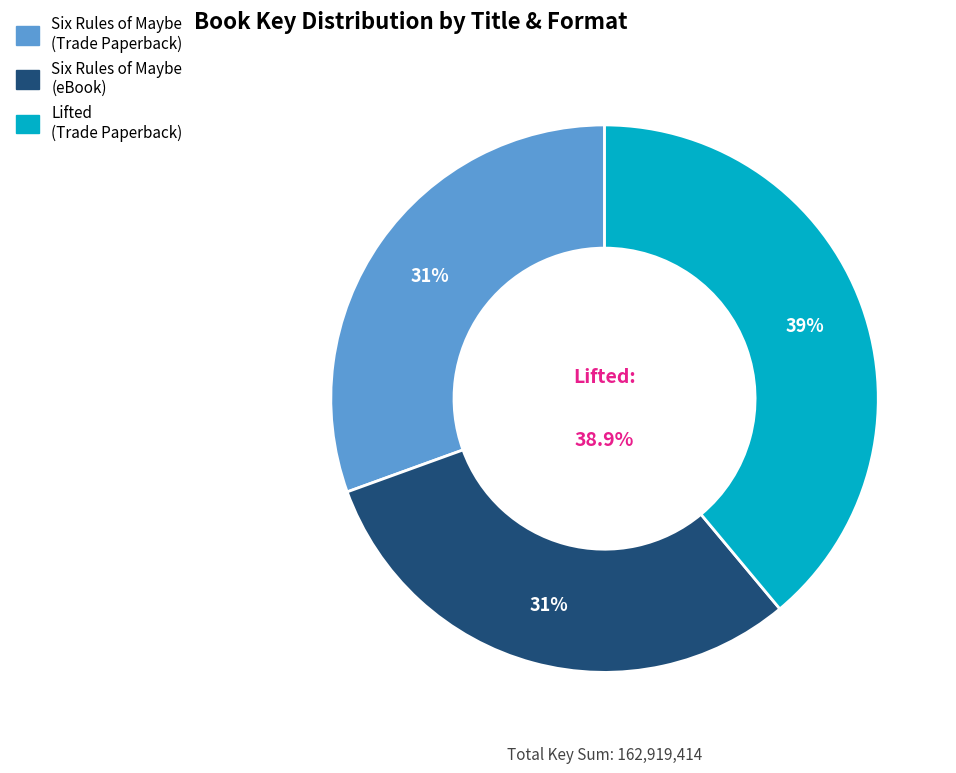

To the nearest percent, what is the difference between the Lifted (Trade Paperback) and Six Rules of Maybe (Trade Paperback) slice percentages?

8%